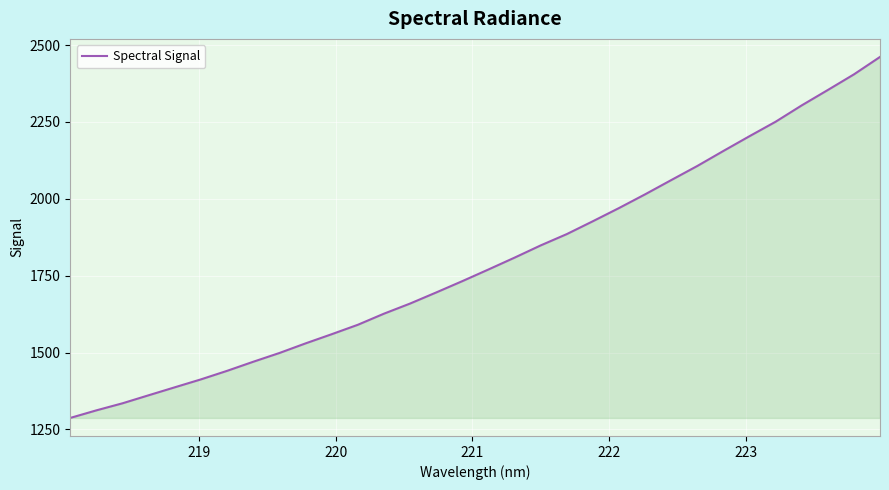

True or false: there are more than 1 points higher than both neighbors.

False